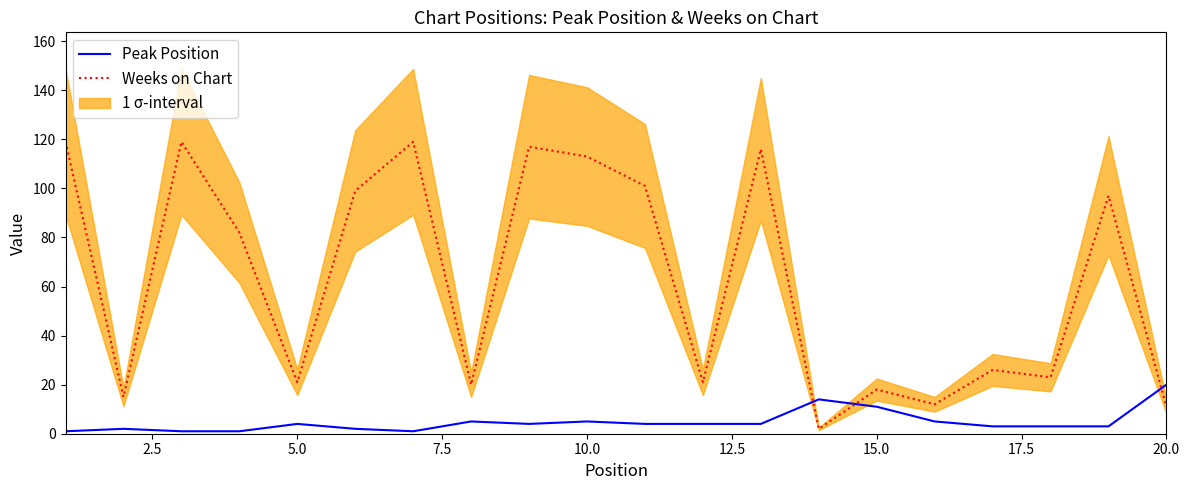

What is the maximum value for Peak Position?

20